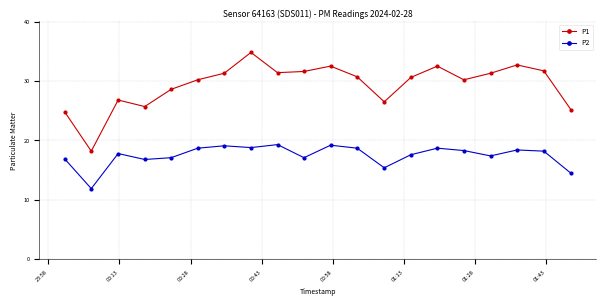

What is the value of the P2 point at the 4th from the left?

16.8